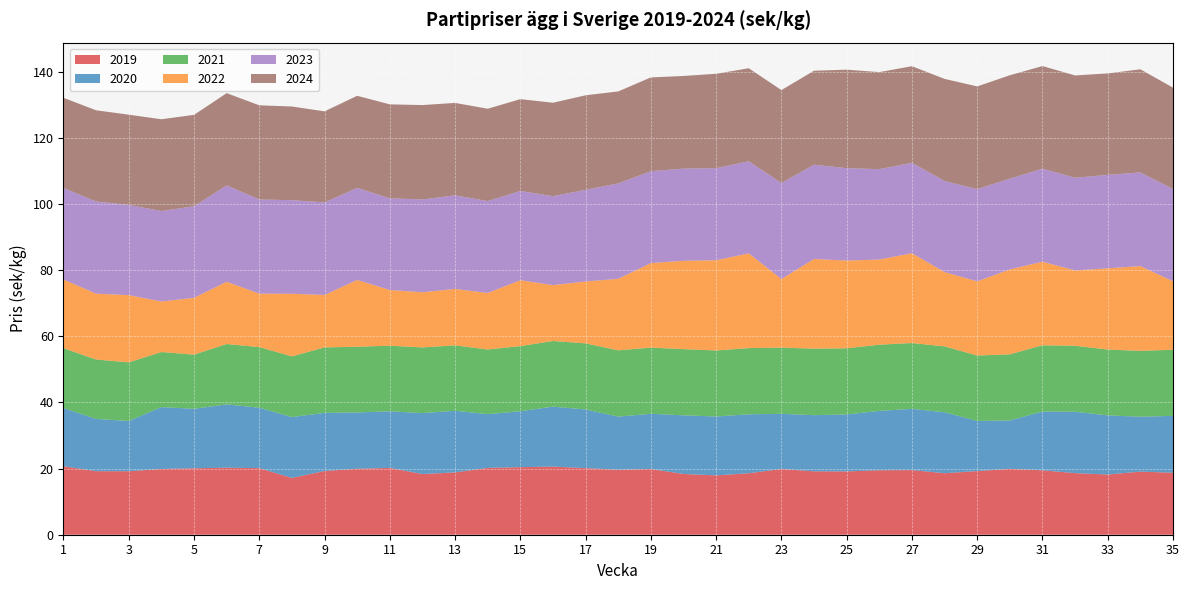

Reading right to left, list all the values displayed in this chart.

2019: 18.7	19.1	18.2	18.6	19.5	19.9	19.2	18.6	19.5	19.5	19.1	19.2	19.9	18.6	17.9	18.4	19.9	19.6	20.1	20.6	20.4	20.2	18.8	18.3	20.2	19.9	19.3	17.2	20.1	20.3	20.1	19.9	19.2	19.2	20.7
2020: 17.2	16.6	17.9	18.6	17.8	14.7	15.2	18.4	18.5	17.9	17.2	17.0	16.7	17.8	17.8	17.7	16.7	16.1	17.7	18.1	16.9	16.2	18.6	18.4	17.1	17.0	17.6	18.4	18.3	19.1	18.0	18.7	15.2	15.8	17.6
2021: 20.0	19.9	19.9	19.9	20.0	20.0	19.8	19.9	19.9	20.0	20.0	20.1	20.0	20.0	19.9	20.0	20.0	20.0	20.0	19.8	19.7	19.5	19.8	19.9	19.9	19.9	19.8	18.4	18.3	18.3	16.4	16.6	17.7	18.0	18.1
2022: 20.7	25.6	24.6	22.8	25.2	25.7	22.4	22.5	27.1	25.7	26.5	27.1	20.8	28.6	27.3	26.7	25.6	21.6	18.7	16.9	19.9	17.1	17.1	16.7	16.8	20.2	15.8	18.9	16.2	18.8	17.2	15.3	20.3	19.9	20.8
2023: 27.9	28.3	28.2	28.0	28.1	27.4	27.9	27.5	27.3	27.3	27.9	28.5	29.0	27.8	27.8	27.9	27.8	28.9	27.7	26.9	27.0	27.8	28.3	28.0	27.7	27.8	28.0	28.3	28.5	29.1	27.7	27.3	27.3	27.9	27.7
2024: 30.6	31.2	30.7	30.9	31.0	31.3	31.1	30.9	29.2	29.3	29.8	28.4	28.1	28.1	28.5	28.0	28.4	27.8	28.6	28.2	27.8	27.9	27.9	28.5	28.4	27.8	27.5	28.3	28.5	27.9	27.6	27.8	27.3	27.6	27.3